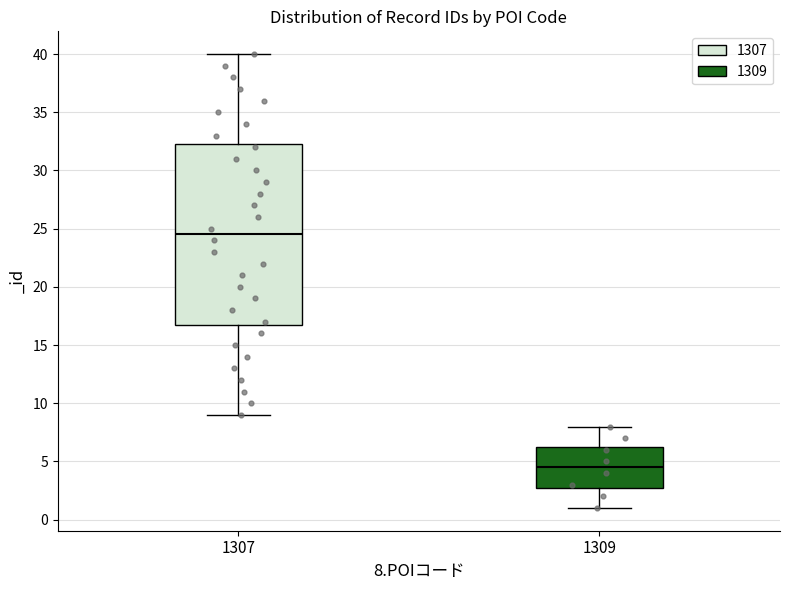

Comparing the boxes themselves (not the whiskers), which one is the tallest?

1307